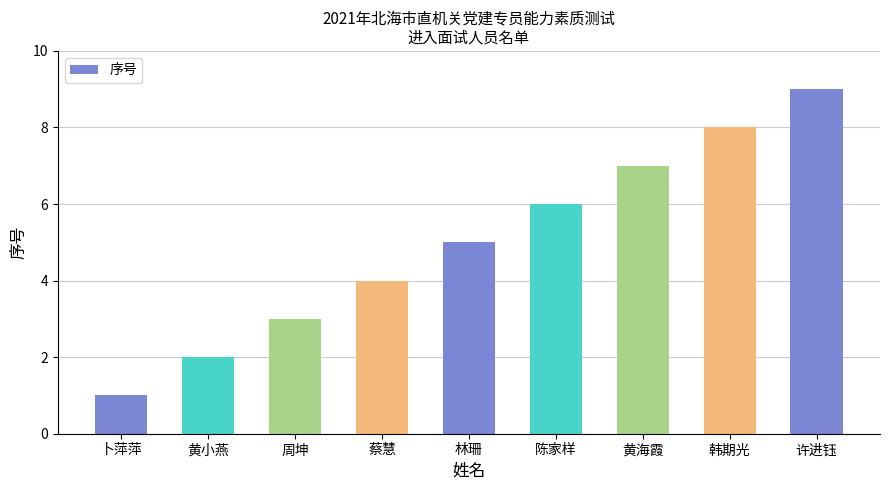

Does the chart contain any negative values?

No